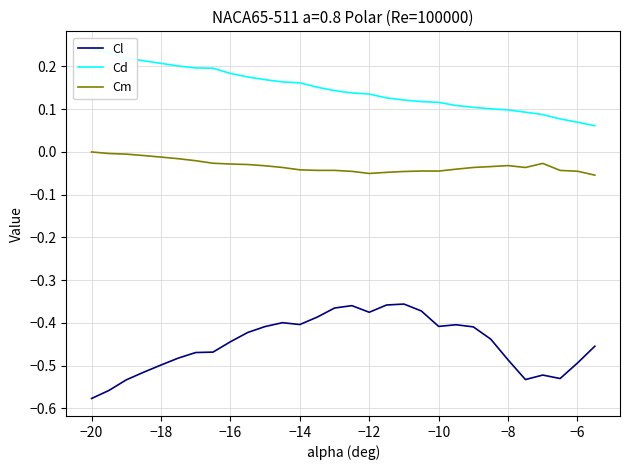

True or false: Cd has more than 2 interior local peaks.

False